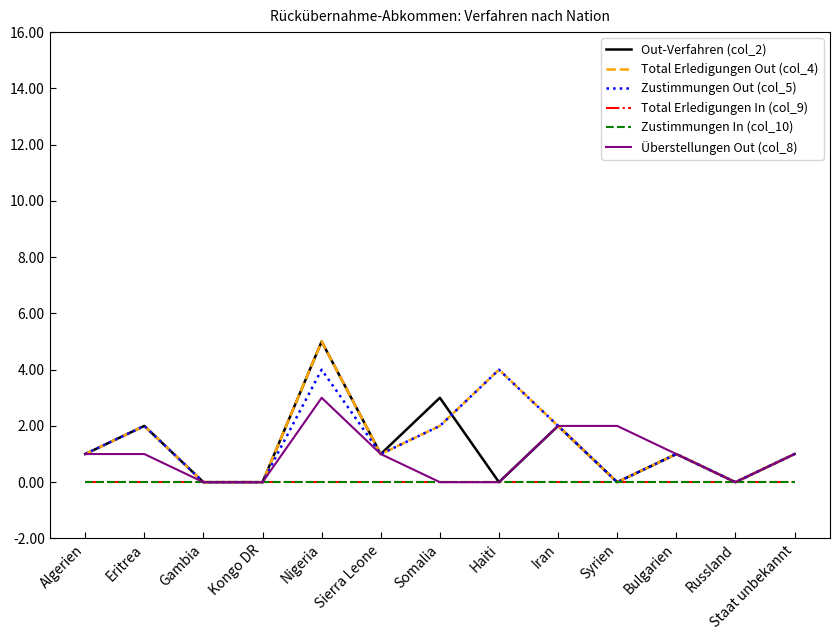

Which category has the lowest value in the Zustimmungen In (col_10) series?

Algerien